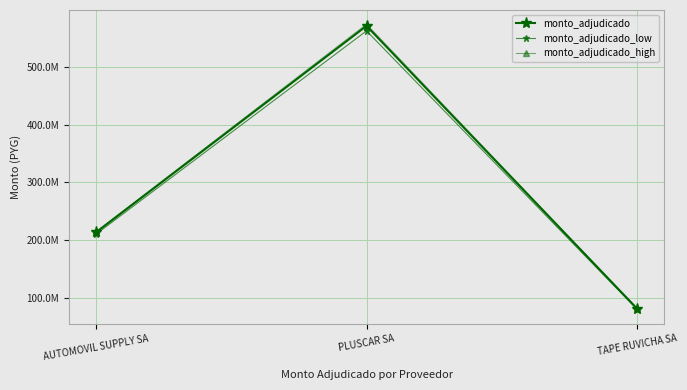

What is the highest value of the monto_adjudicado series?

570540000.0